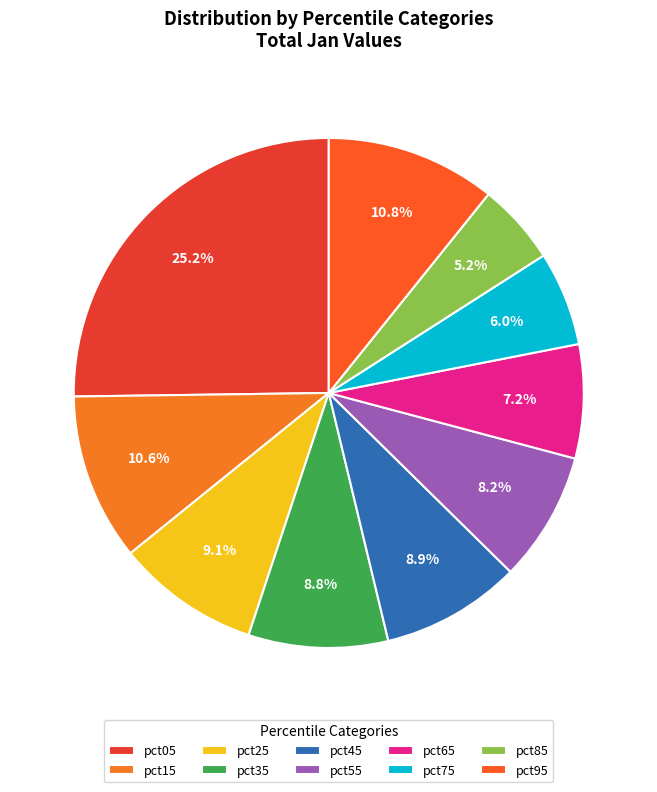

What is the largest slice in the pie chart?

pct05